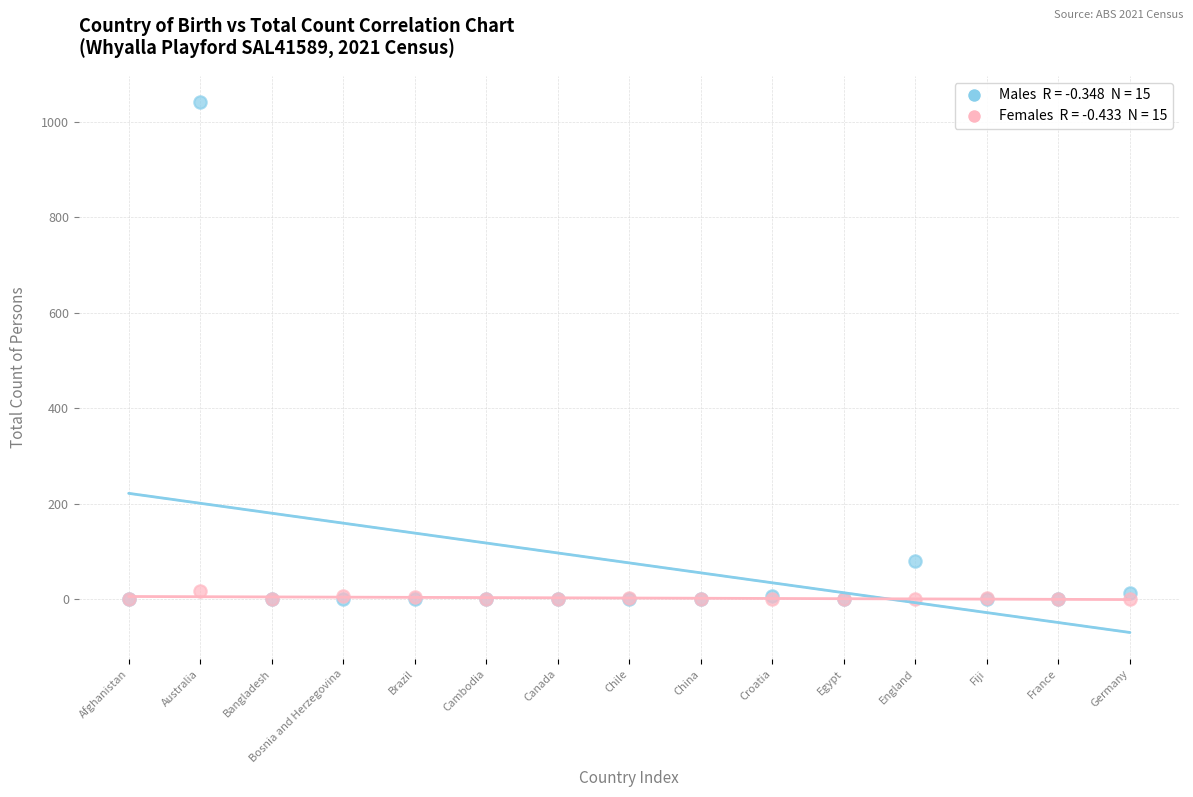

Across all series, what Y value is closest to 520?

79